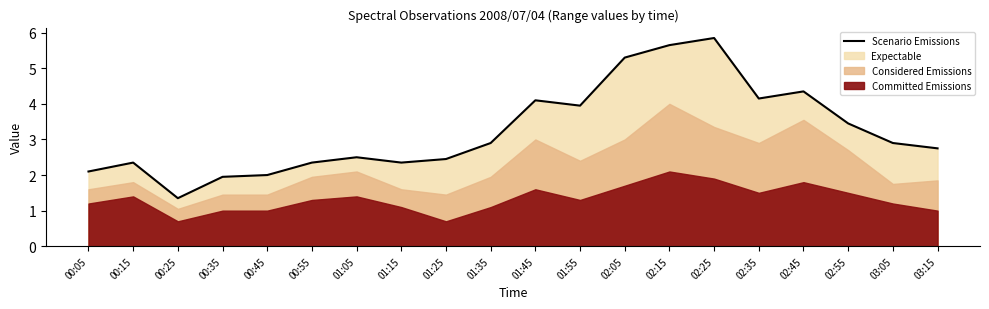

Does the chart have visible grid lines?

No